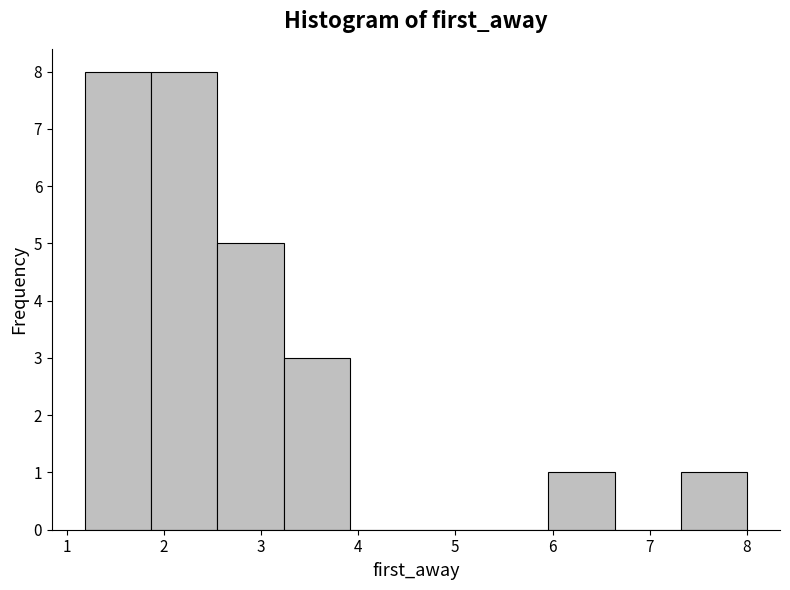

Reading left to right, transcribe this chart: for each bar, give the range it covers on the x-axis and its height. Neither the bar edges nor the heights are printed on the chart, so give them approximately, as read against the axes.

1.2 to 1.9: 8
1.9 to 2.6: 8
2.6 to 3.2: 5
3.2 to 3.9: 3
3.9 to 4.6: 0
4.6 to 5.3: 0
5.3 to 6.0: 0
6.0 to 6.6: 1
6.6 to 7.3: 0
7.3 to 8.0: 1